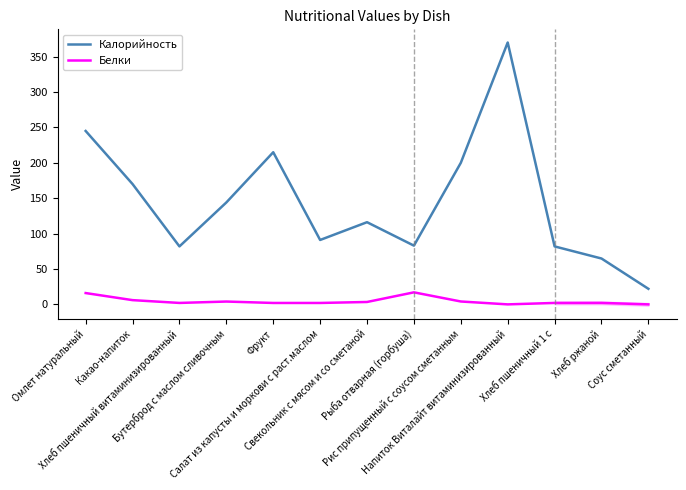

Rank the categories by Калорийность value from highest to lowest.

Напиток Виталайт витаминизированный, Омлет натуральный, Фрукт, Рис припущенный с соусом сметанным, Какао-напиток, Бутерброд с маслом сливочным, Свекольник с мясом и со сметаной, Салат из капусты и моркови с раст.маслом, Рыба отварная (горбуша), Хлеб пшеничный витаминизированный, Хлеб пшеничный 1 с, Хлеб ржаной, Соус сметанный